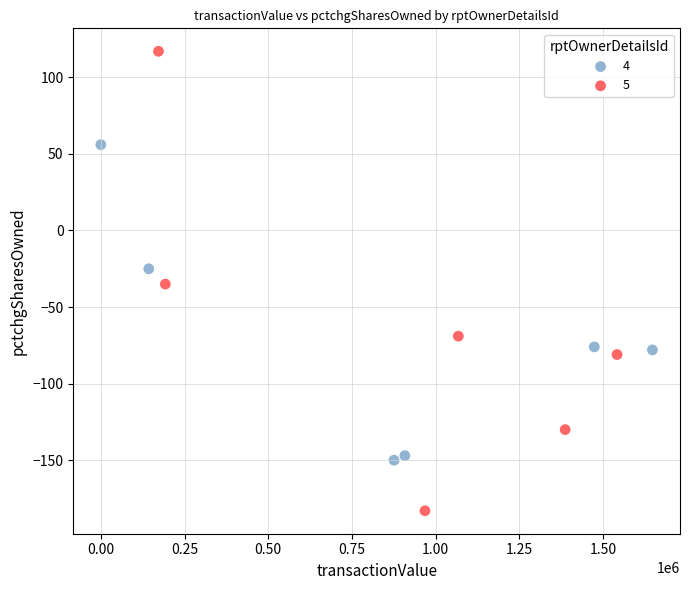

What are all the series names shown in the legend?

4, 5